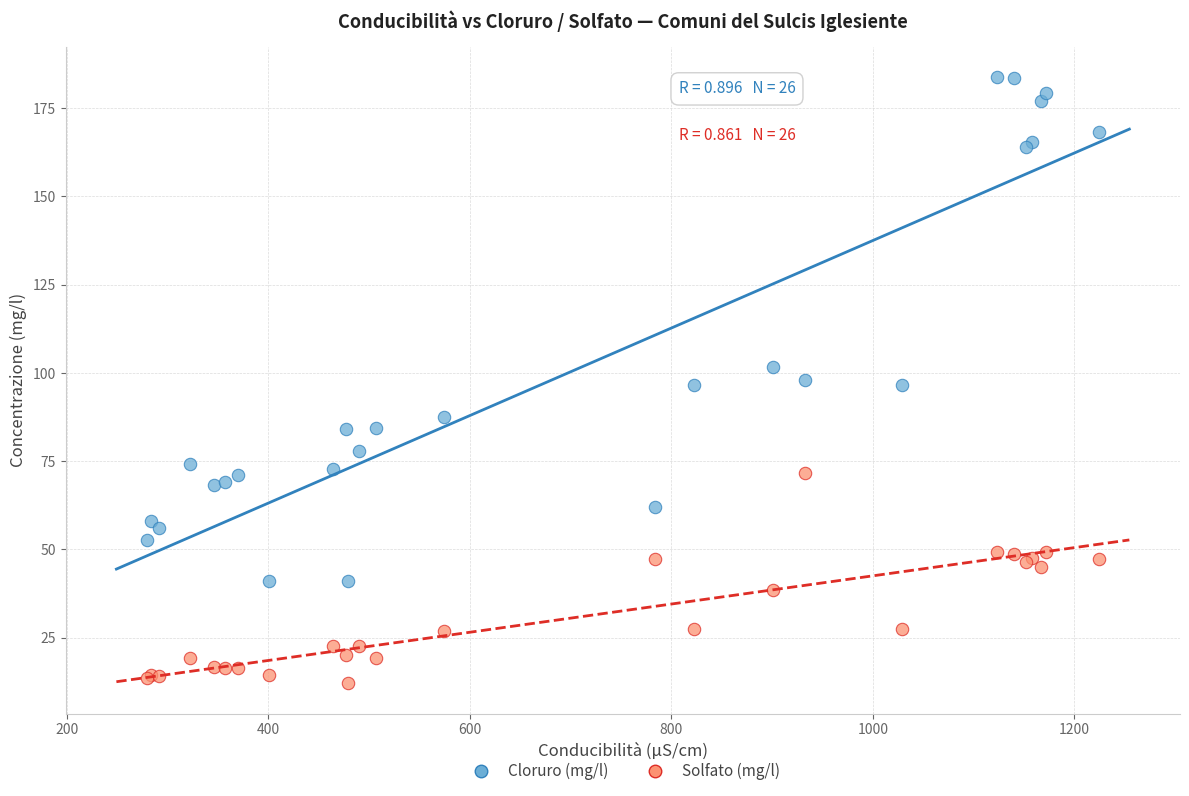

Which series has the widest spread of Y values?

Cloruro (mg/l)